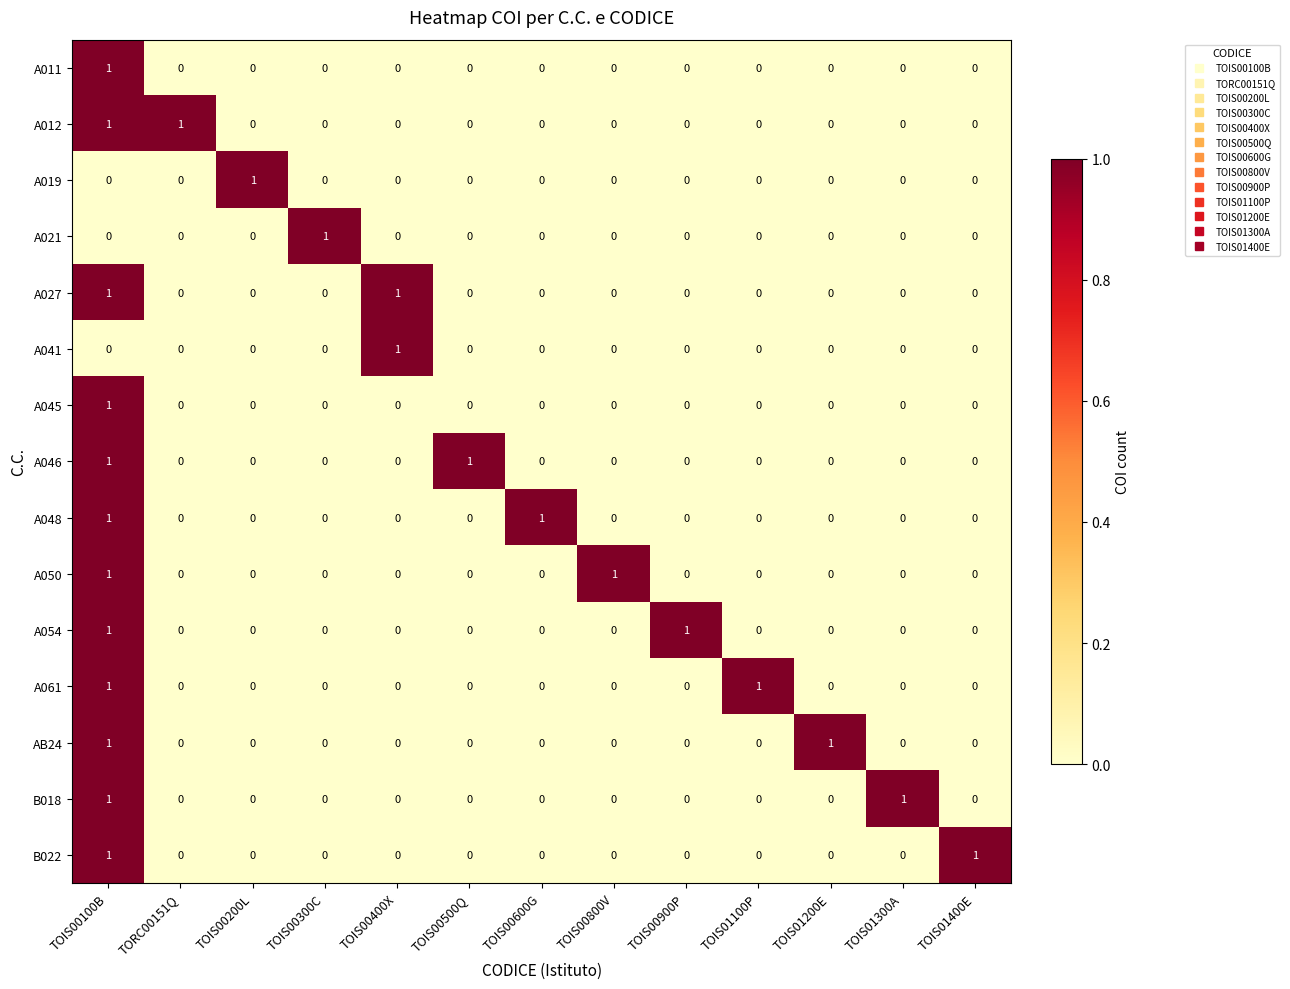

At how many categories does at least one series exceed 0?

13